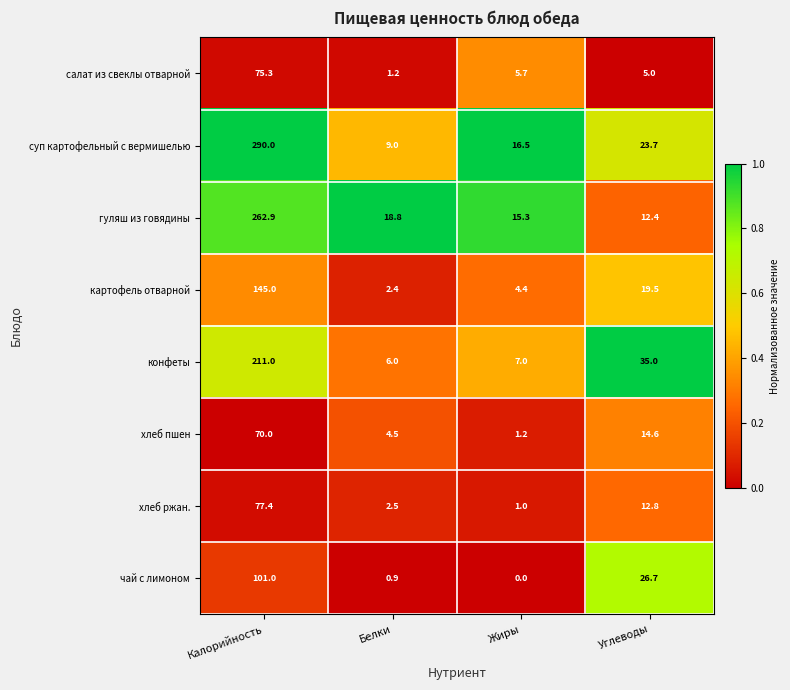

True or false: гуляш из говядины has a value of 3.5 at Жиры.

False